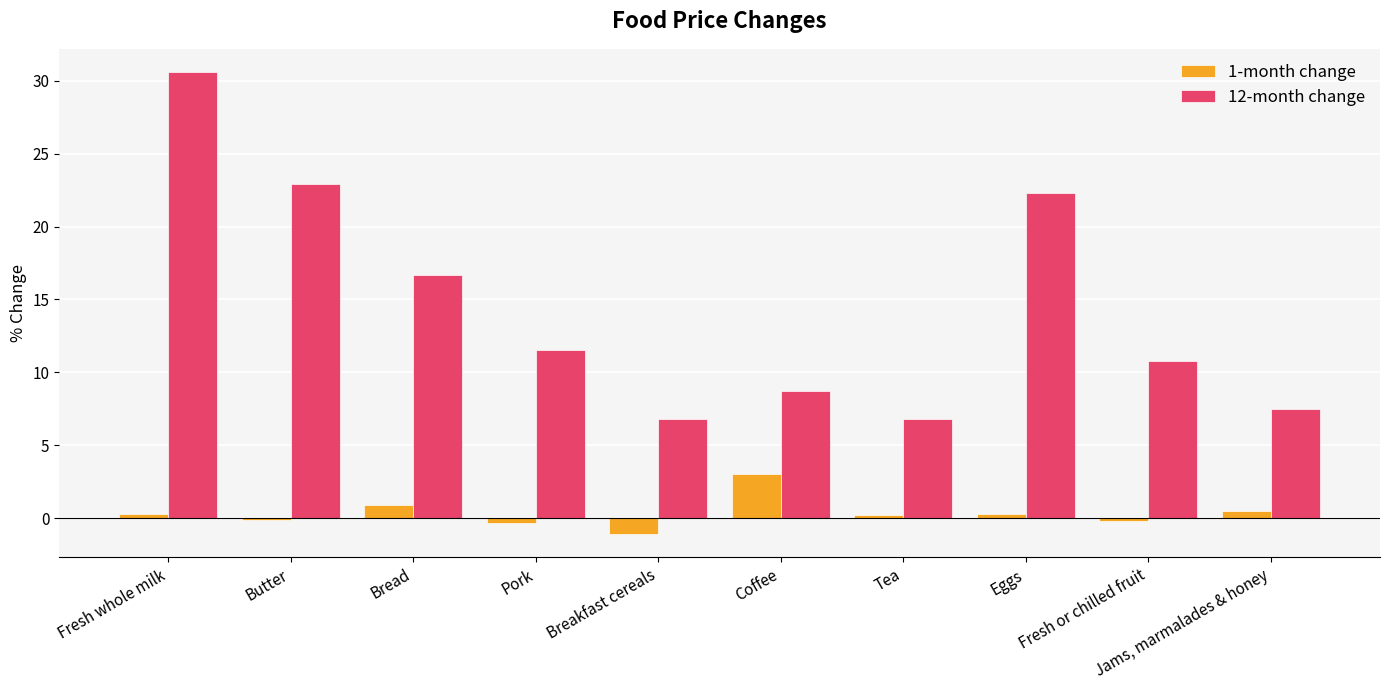

The value of 12-month change at Pork is 11.5. True or false?

True